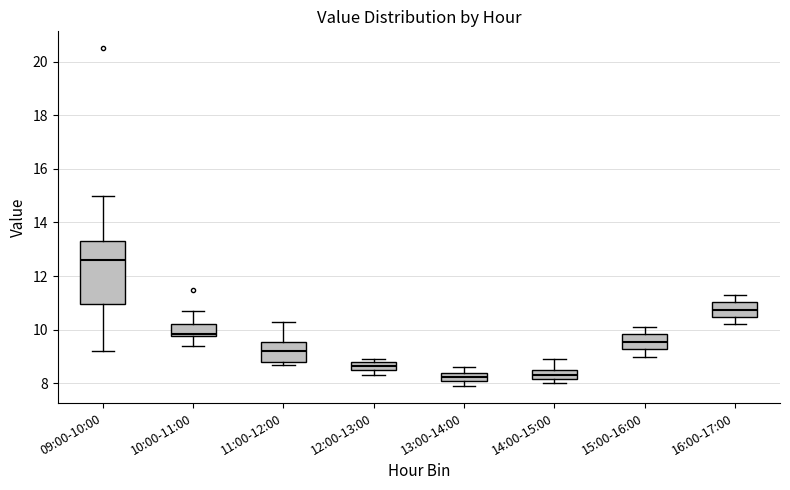

Where is the upper edge of the box for 10:00-11:00 on the y-axis? The values are not printed on the chart, so give them approximately, as read against the axis.

10.2